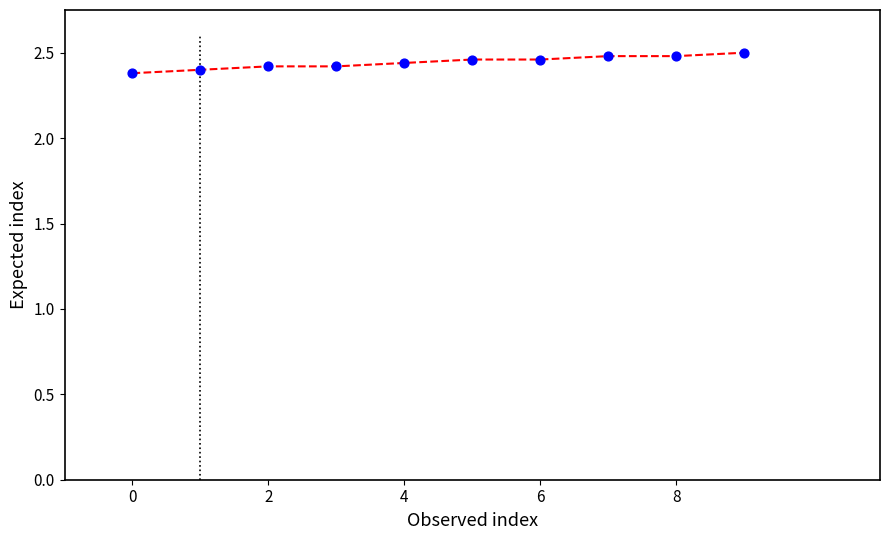

How many data points are displayed?

10